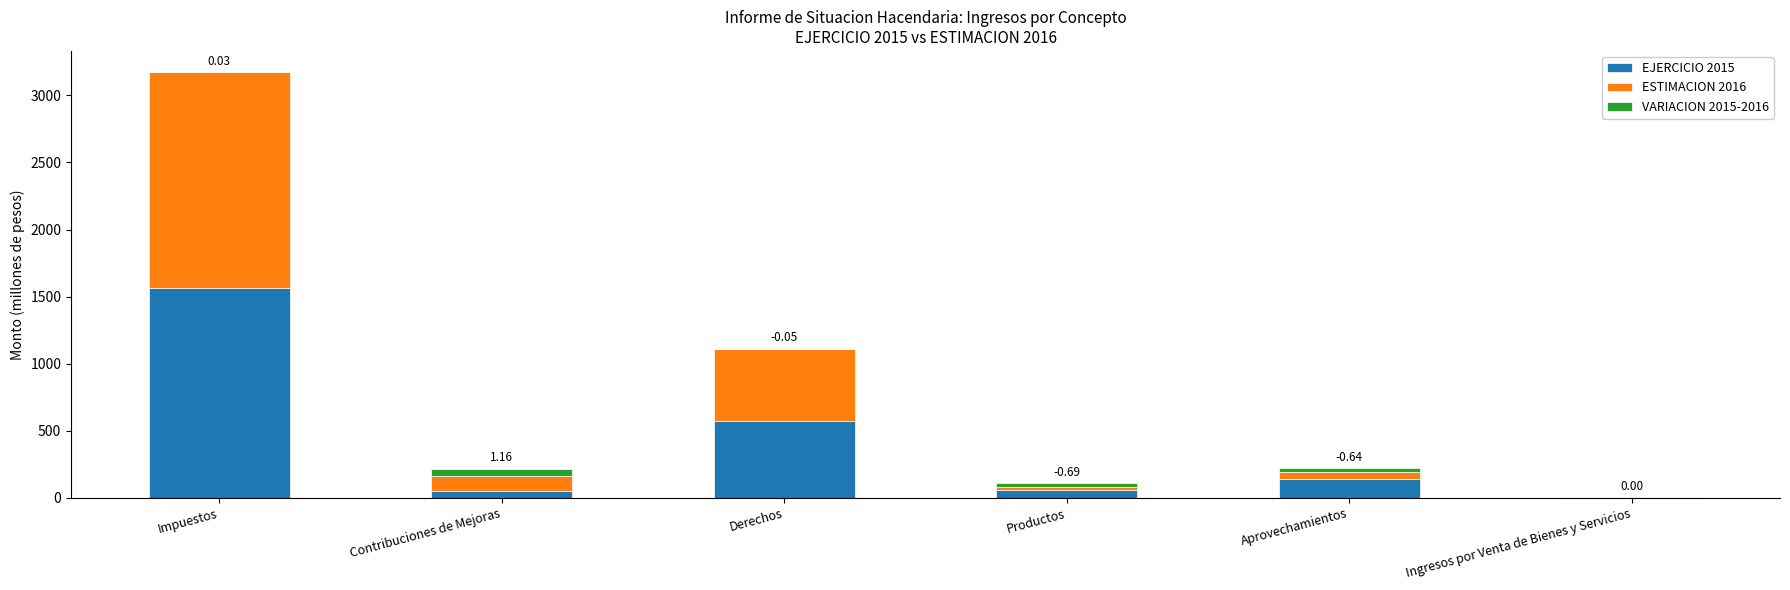

At which category is the sum across all series the highest?

Impuestos